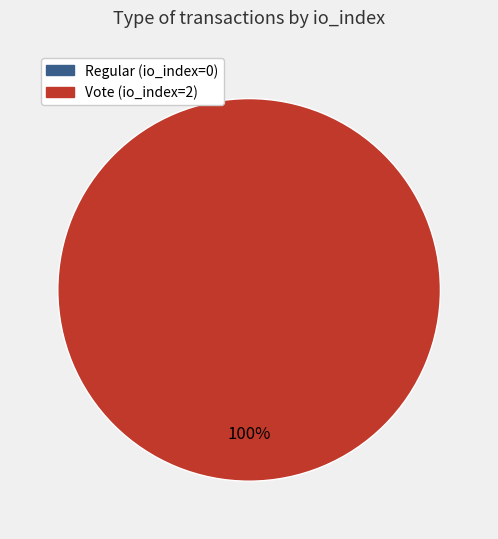

How many segments does this pie chart have?

2